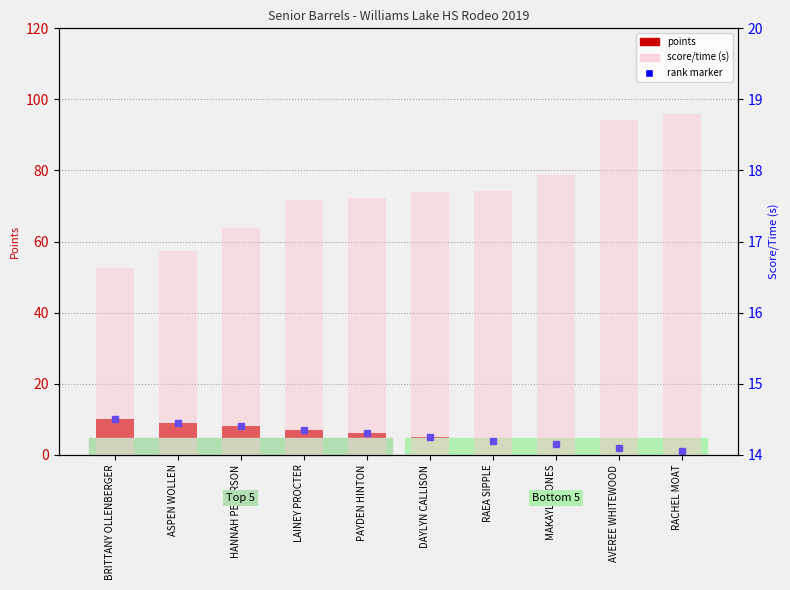

Does the chart contain any negative values?

No